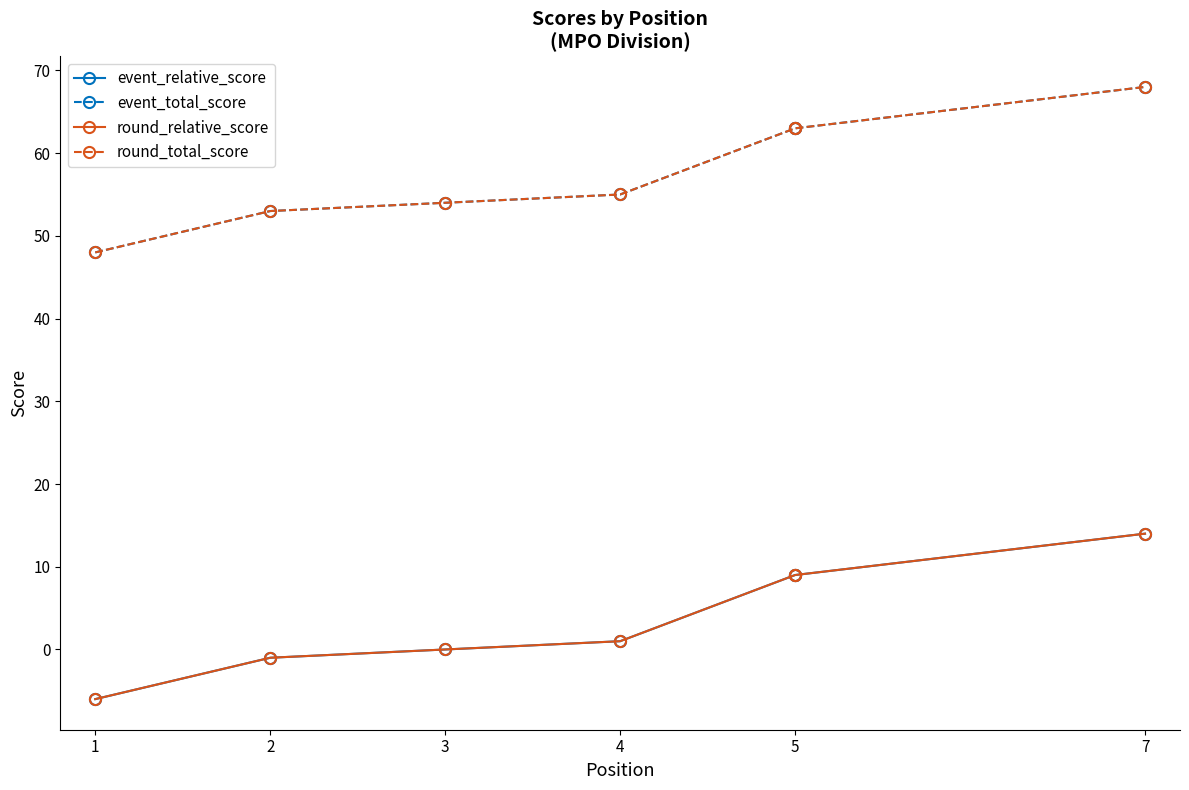

What is the label of the 3rd point from the left?

3